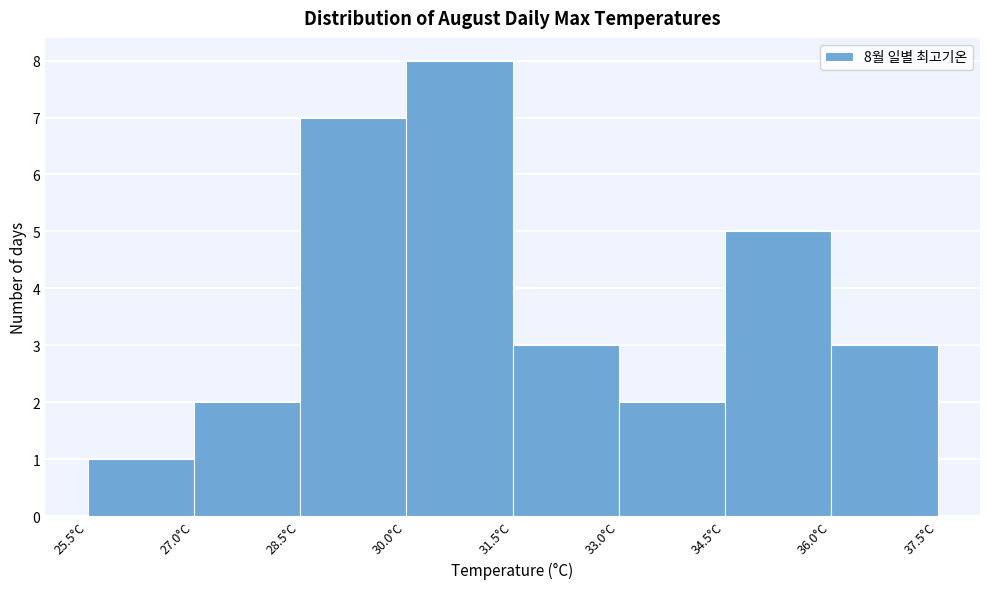

Which range on the x-axis has the tallest bar?

30.0 to 31.5